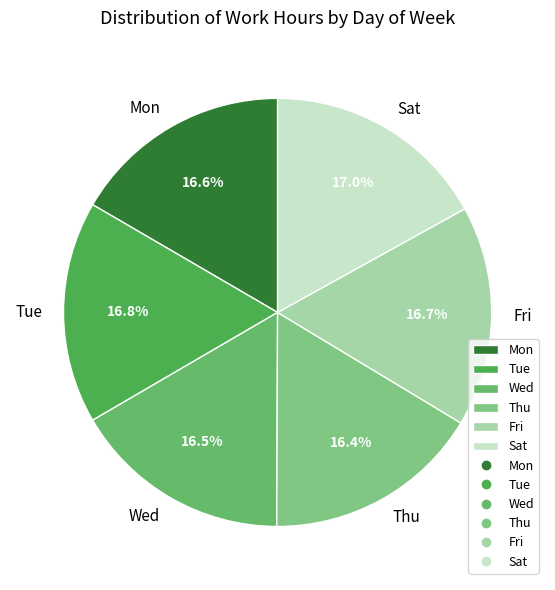

How many slices are in this pie chart?

6